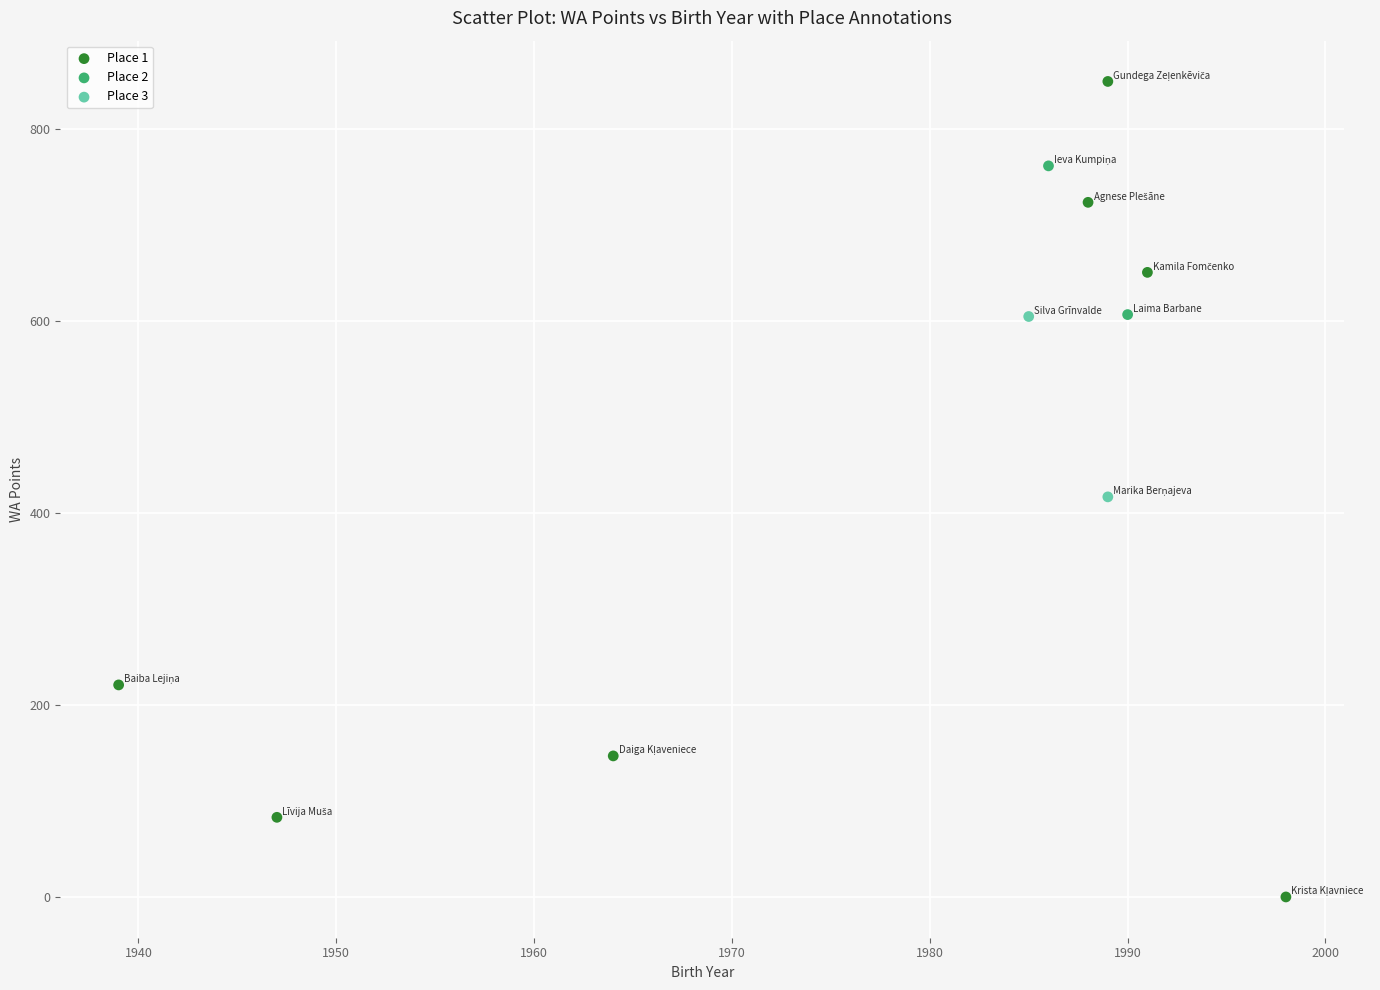

Which series reaches the maximum Y coordinate?

Place 1